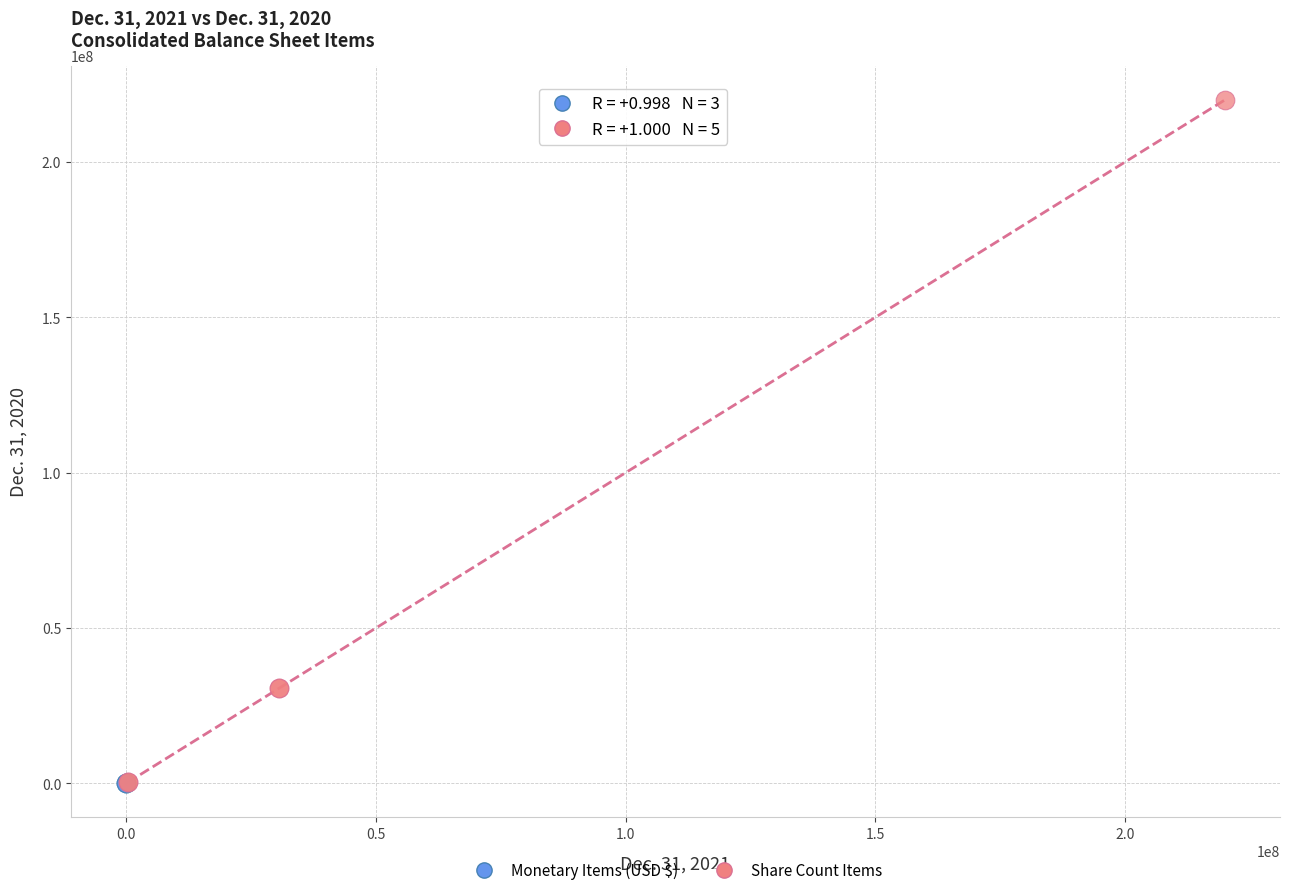

Which series has the widest spread of Y values?

Share Count Items